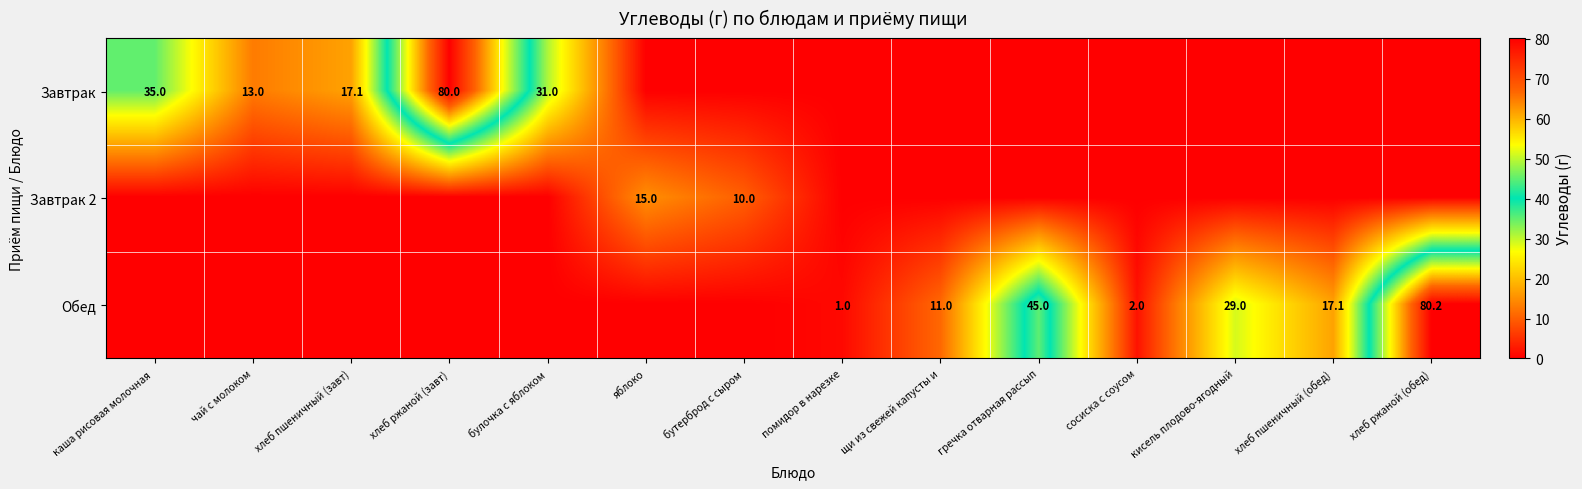

The value of Завтрак at чай с молоком is 4.4. True or false?

False